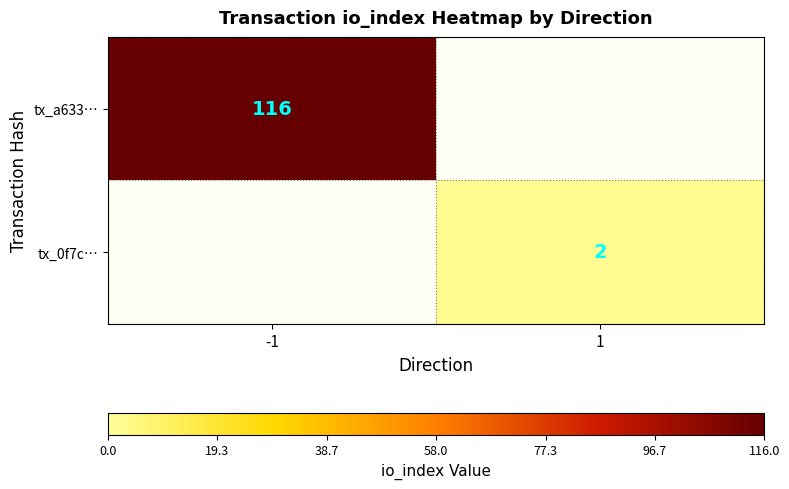

The tx_a633… series shows 191 at -1. True or false?

False